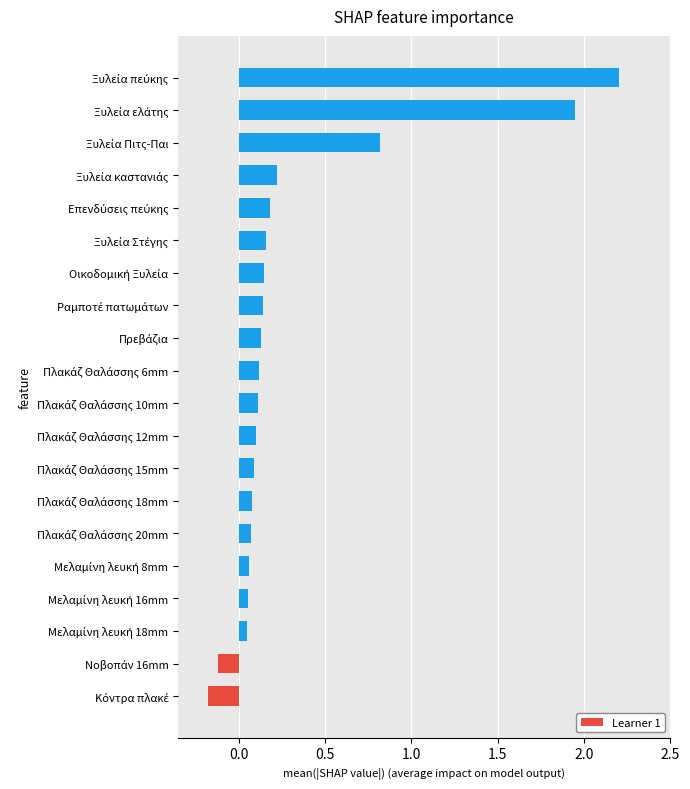

What is the sum of all values?

6.4